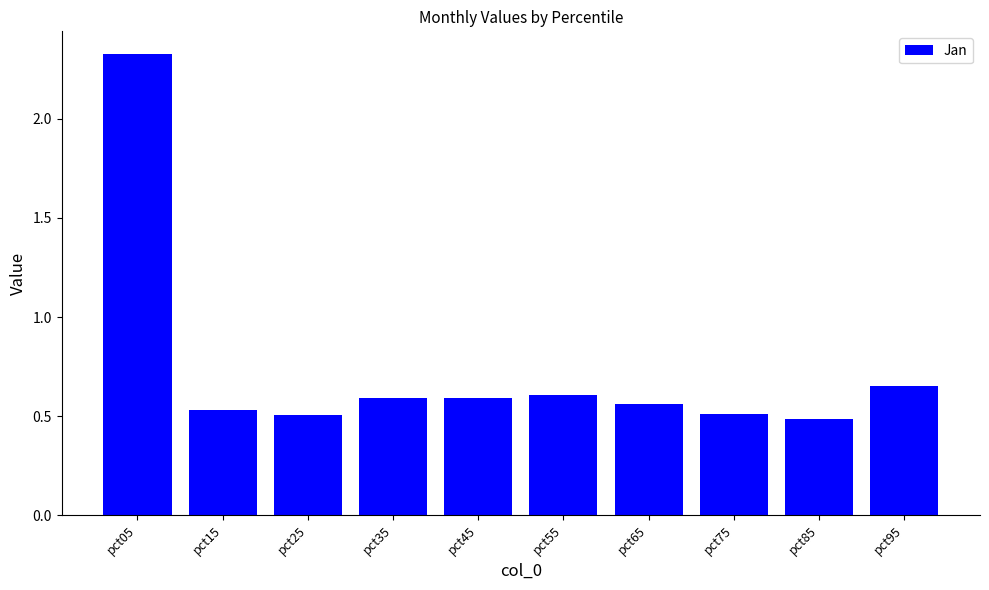

How many values are between 0 and 1?

9